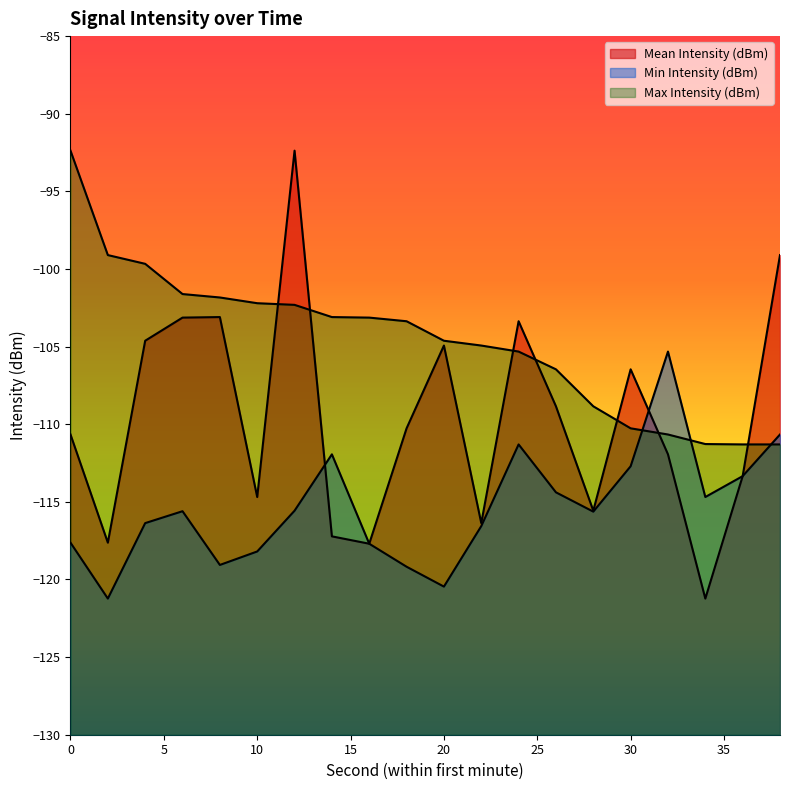

Does the chart display data point markers on the line(s)?

No